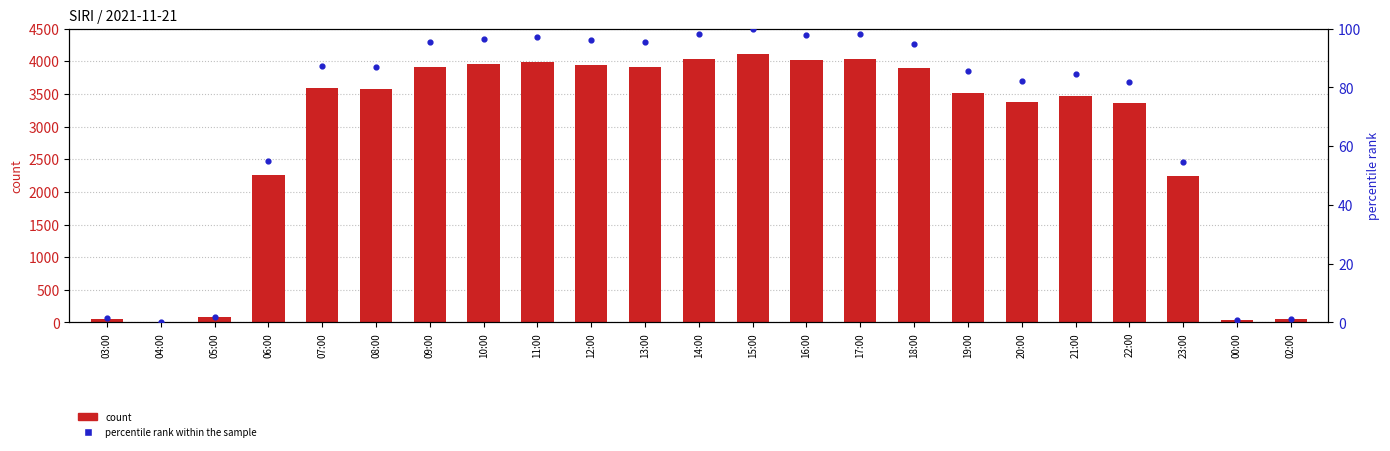

Which series has the widest spread of Y values?

count